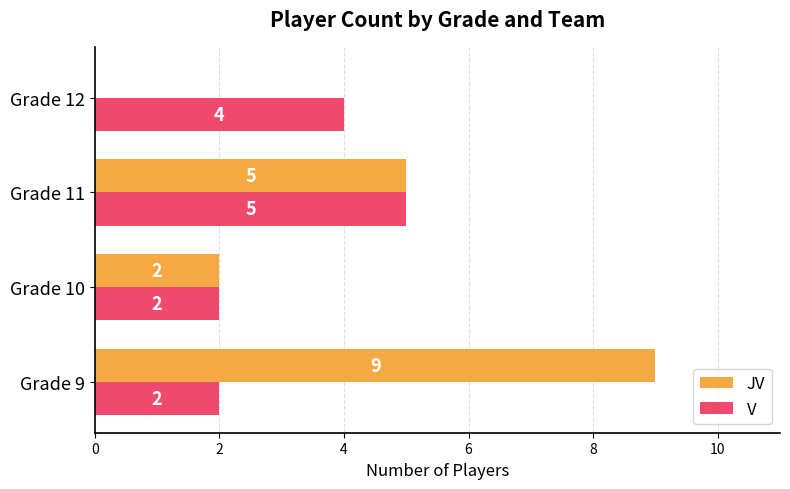

What are all the series names shown in the legend?

JV, V